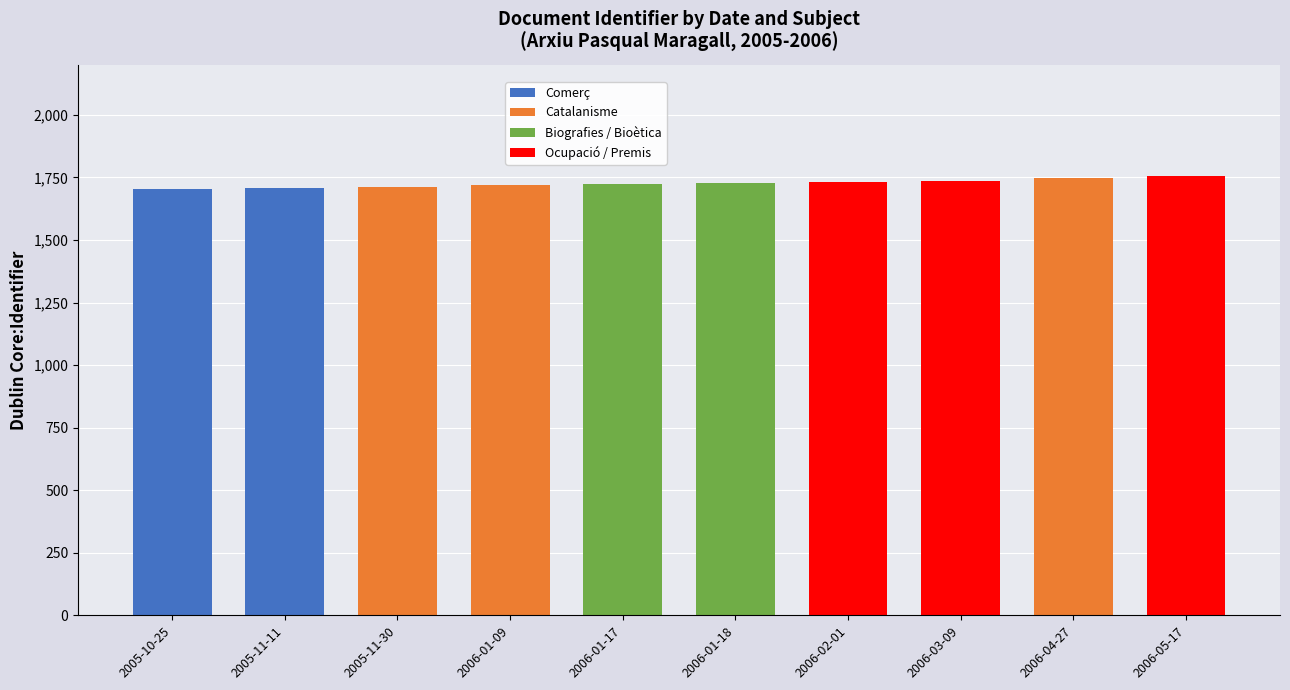

What is the maximum value for Comerç?

1708